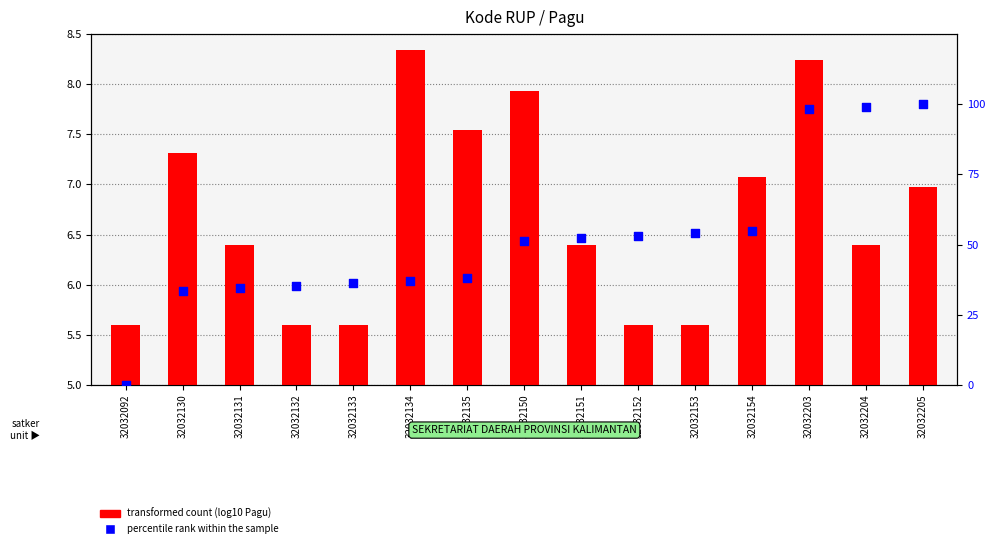

What are all the series names shown in the legend?

transformed count, percentile rank within the sample